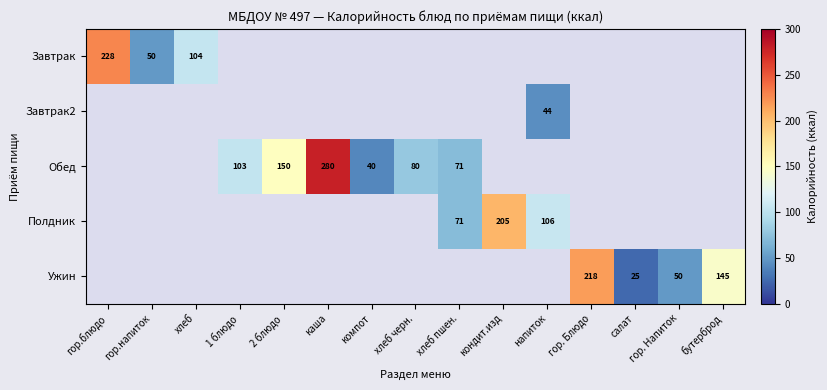

How many positive values does the Полдник series have?

3